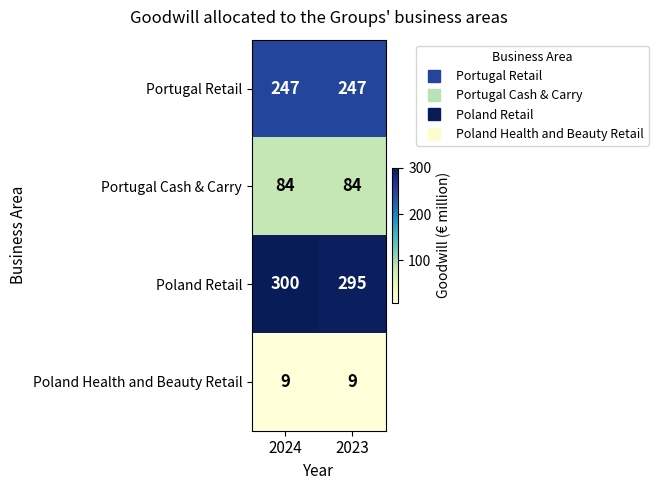

What is the difference between the highest and lowest values at 2023?

286